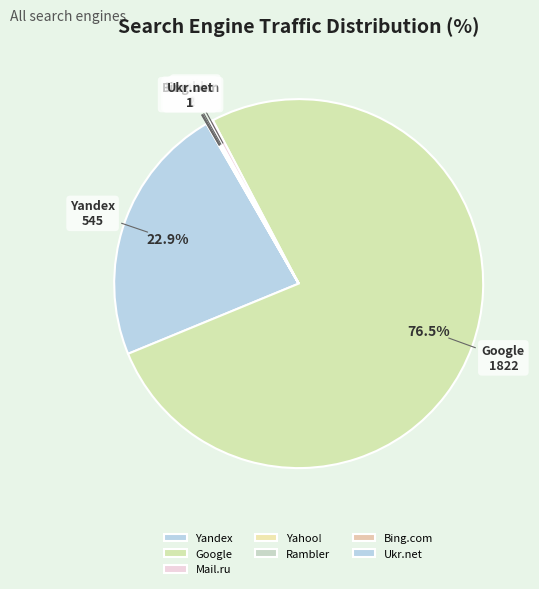

Is there any slice that represents more than half of the pie?

Yes